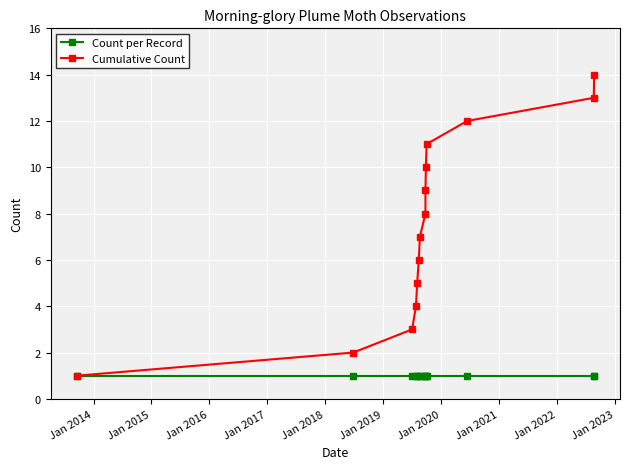

True or false: Cumulative Count and Count per Record cross at least once.

False